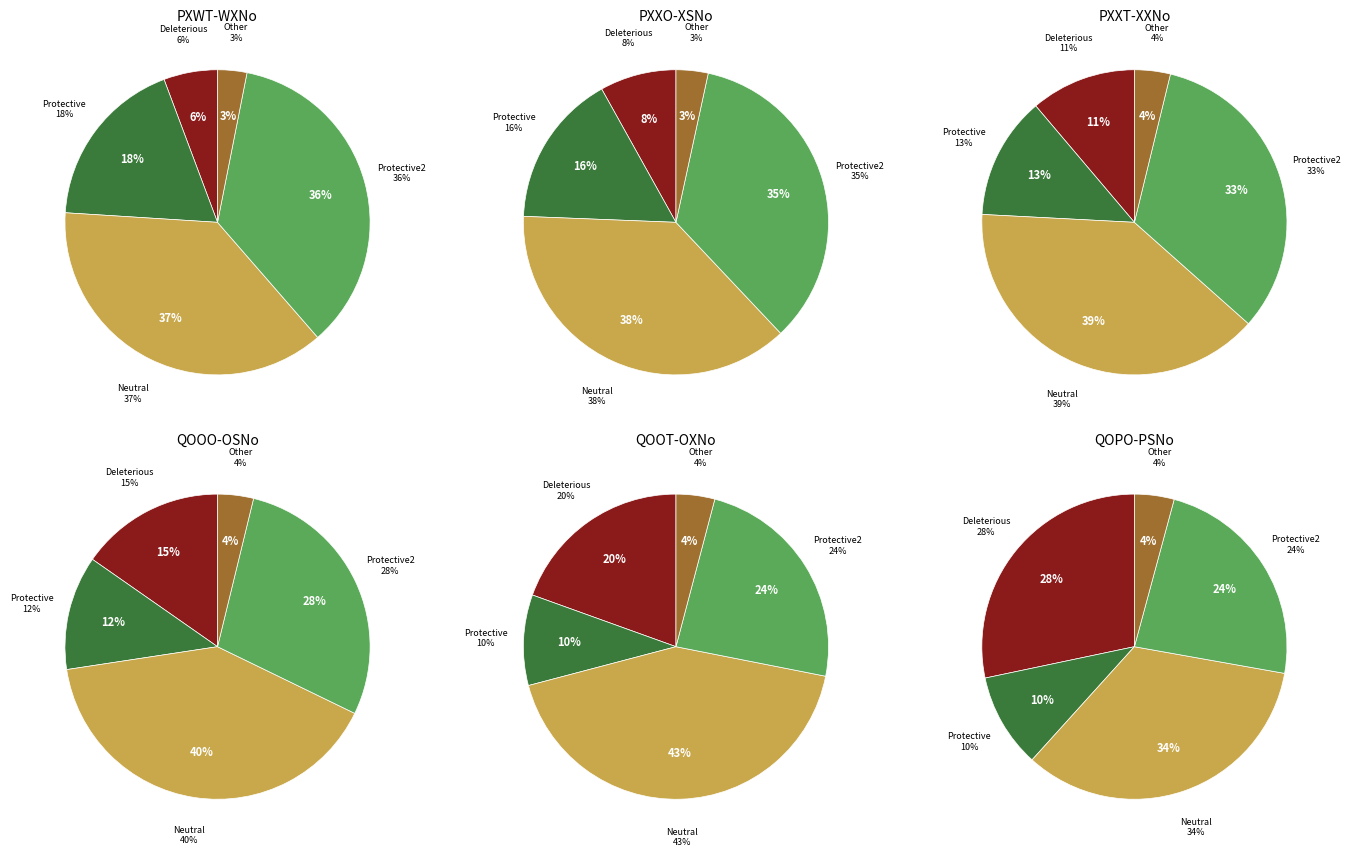

Is it true that 1 is 1% of the pie?

False